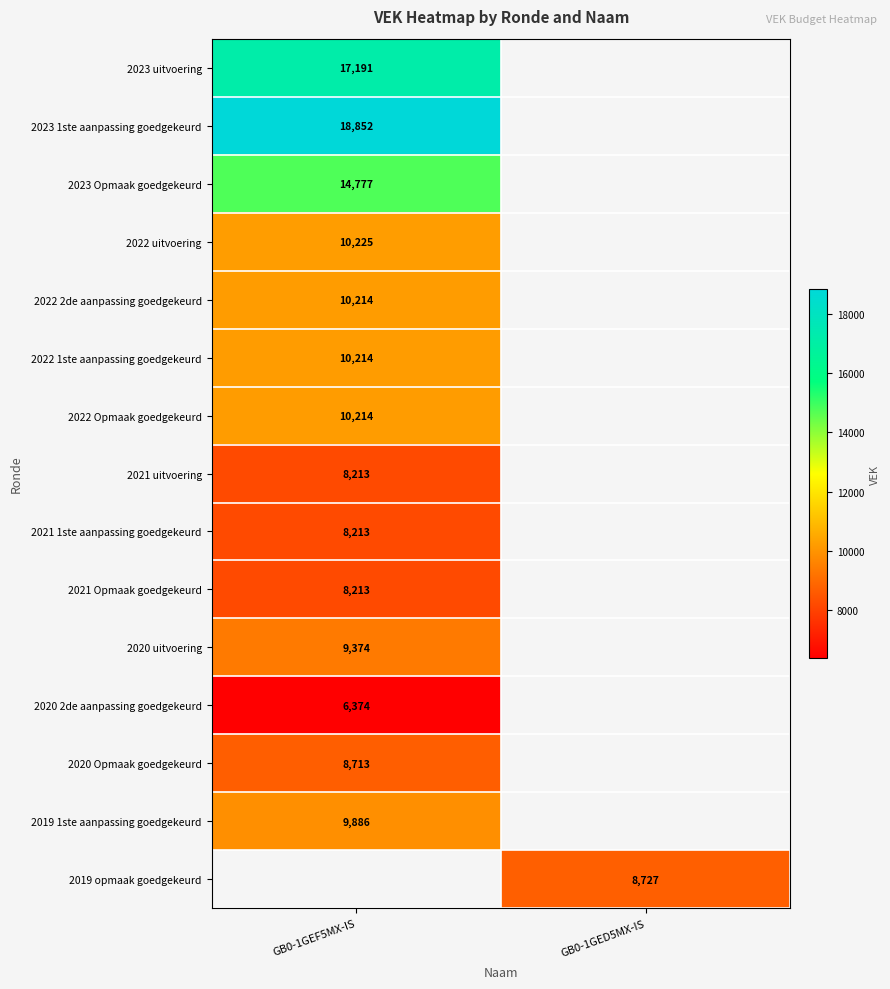

What is the spread (max minus min) of values at GB0-1GEF5MX-IS?

12478.0